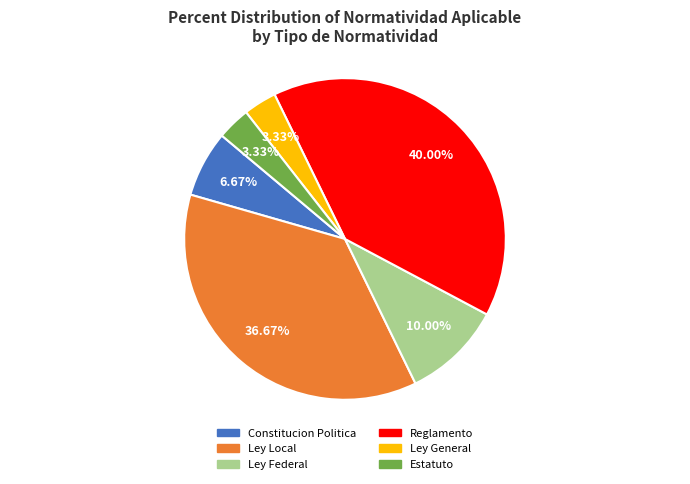

Approximately how many times larger is the value at Ley Local compared to Estatuto?

11.0